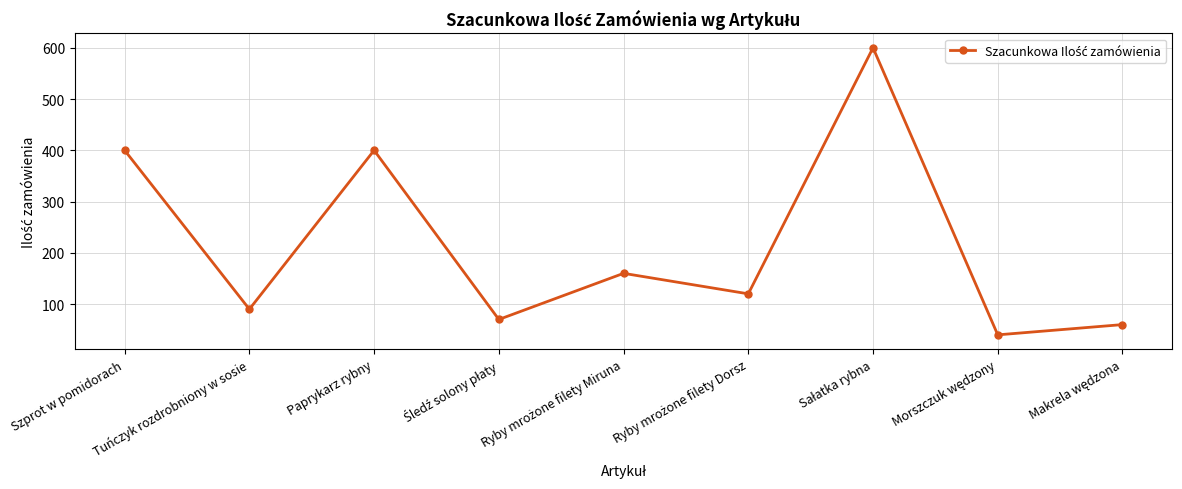

What is the value of the 4th point from the left?

70